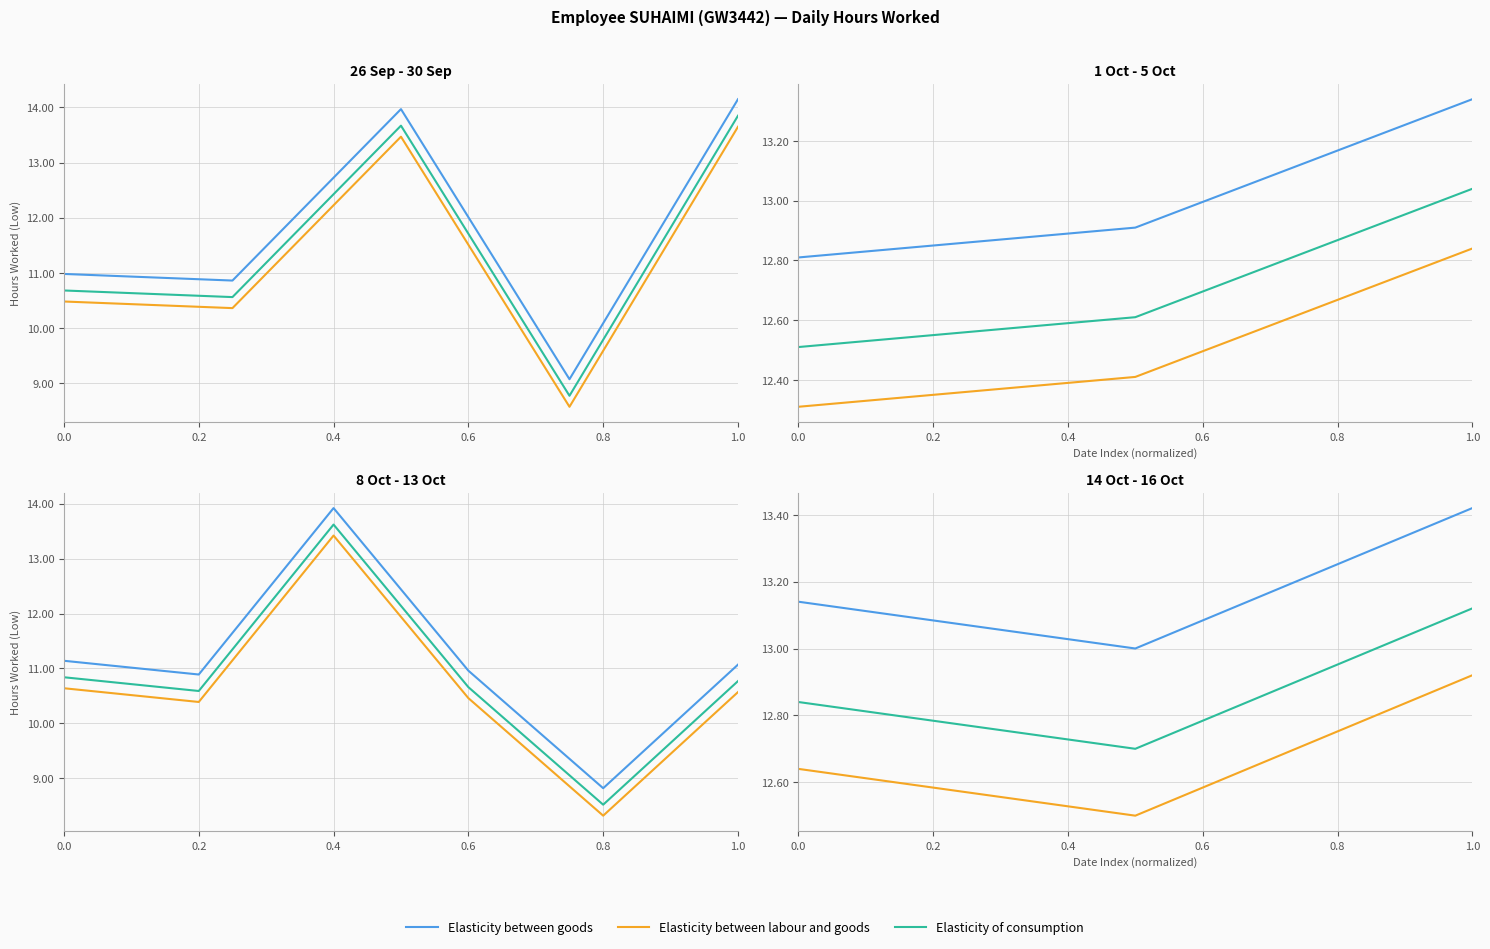

How many lines are shown in the chart?

3